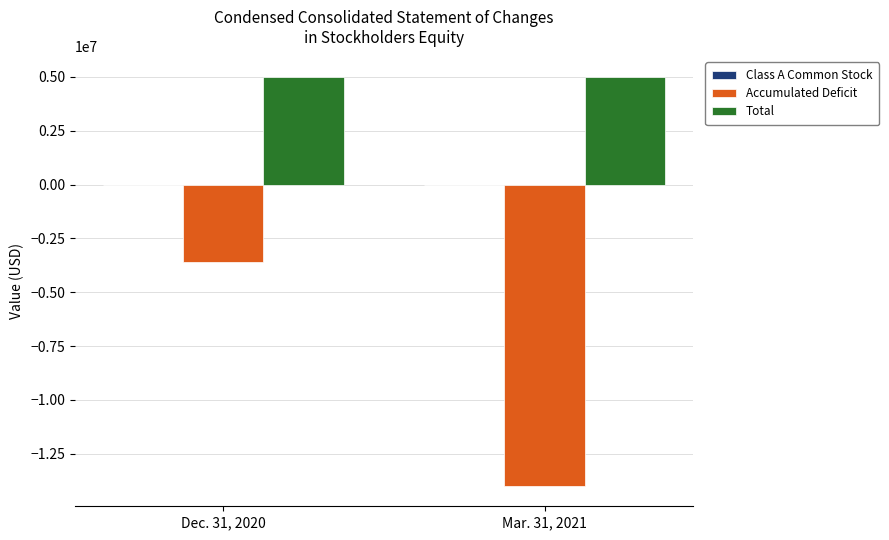

At which label is Accumulated Deficit closest to -8789341?

Dec. 31, 2020